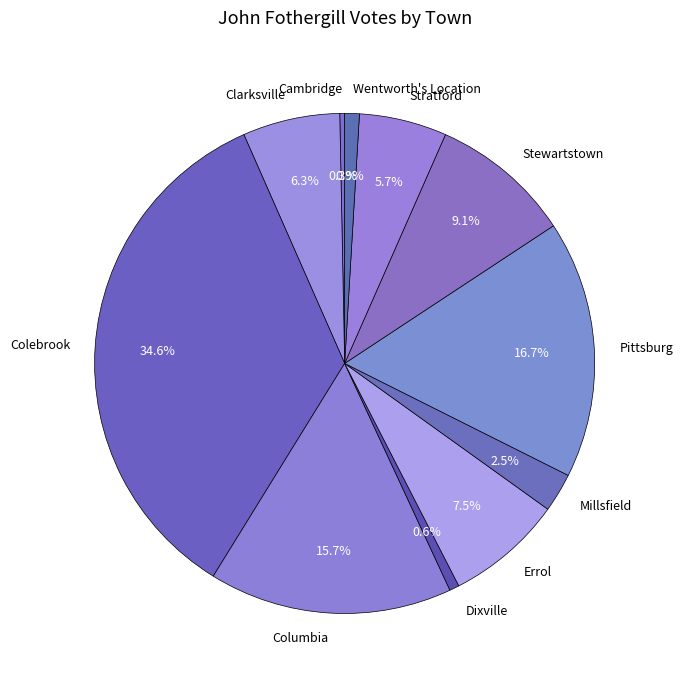

To the nearest percent, what is the combined percentage of Colebrook and Millsfield?

37%